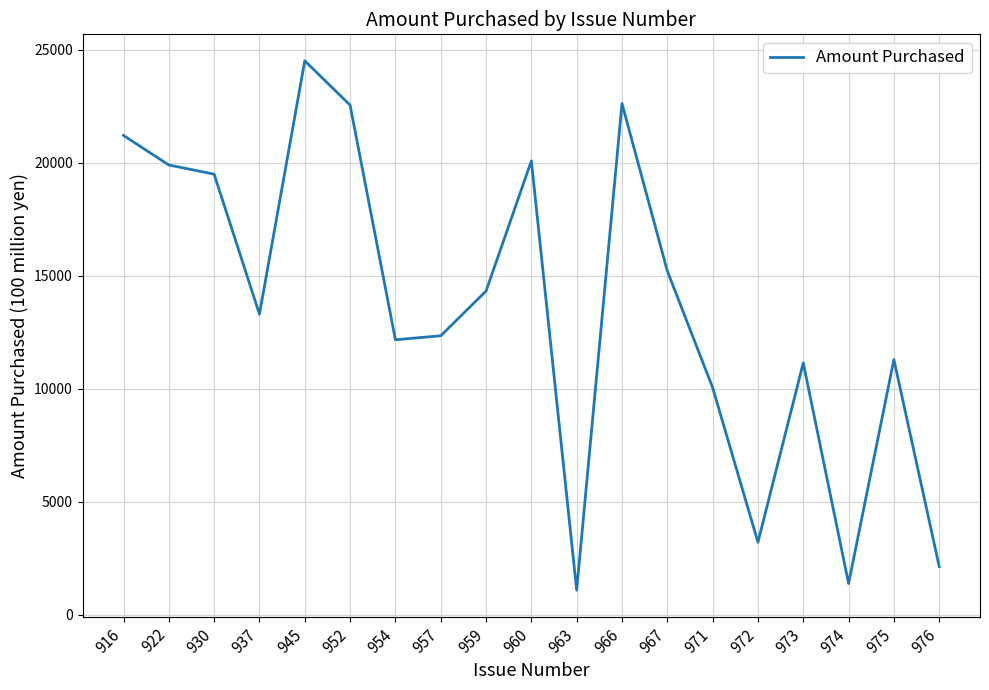

What is the change in value from 971 to 976?

-7919